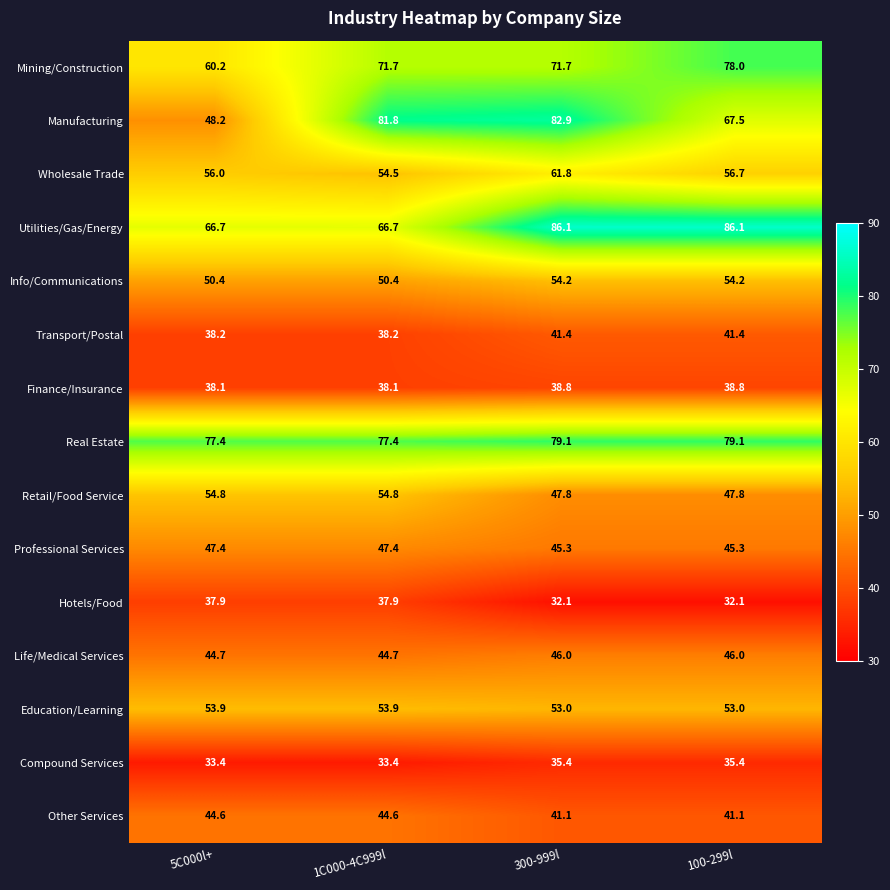

Which series changed the most between 300-999l and 100-299l?

Manufacturing